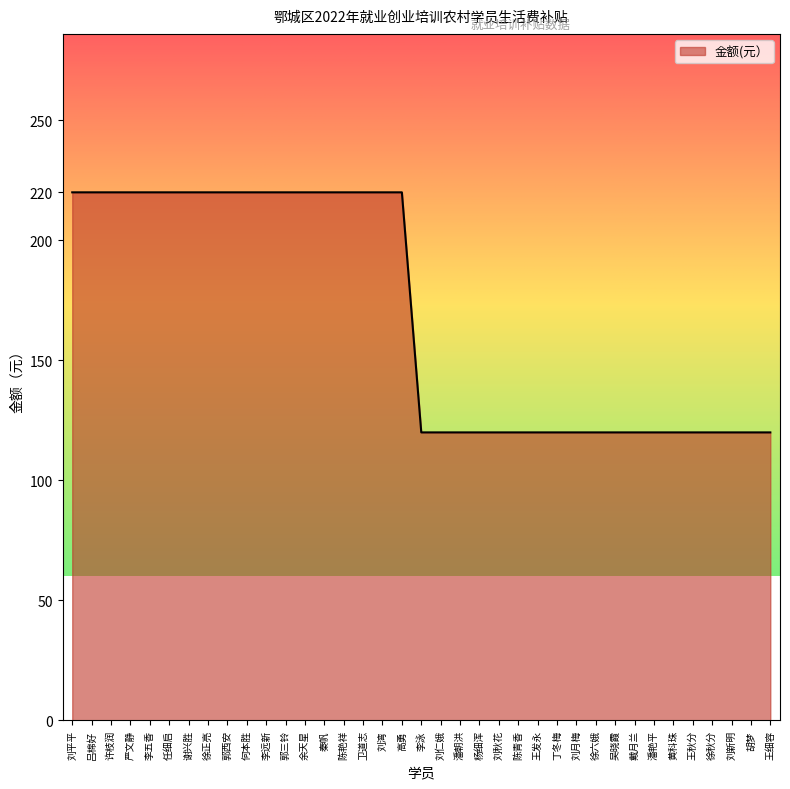

What position from the left is 吴晓霞?

29